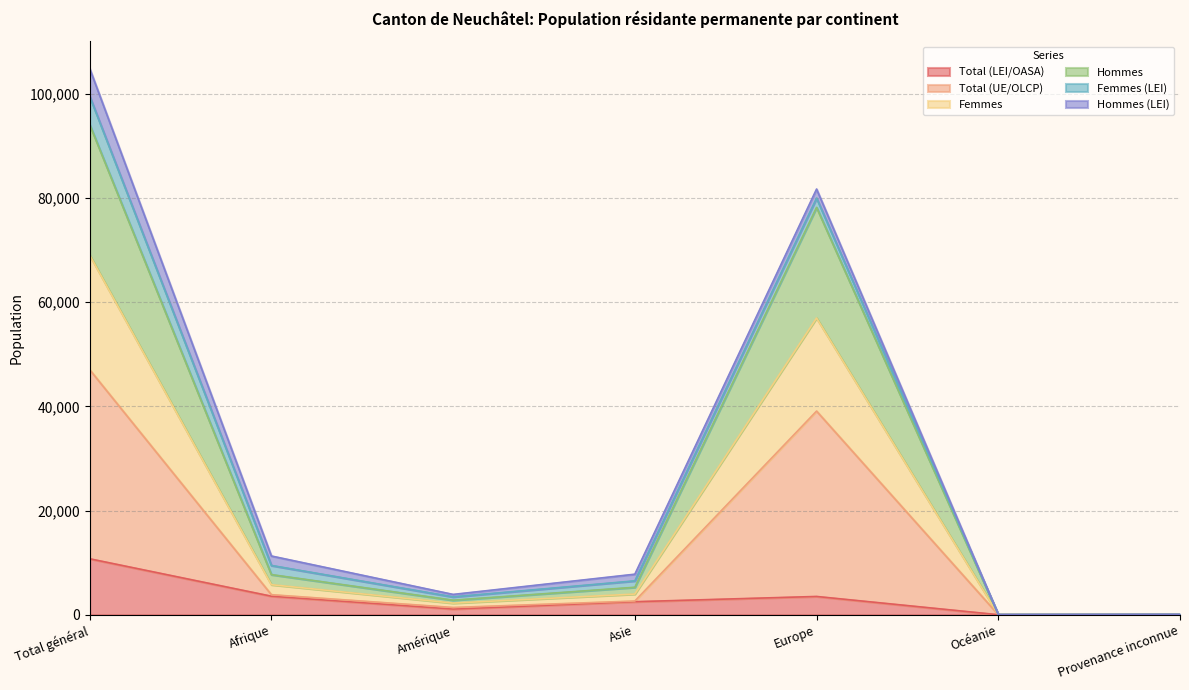

What is the maximum value for Total (LEI/OASA)?

10752